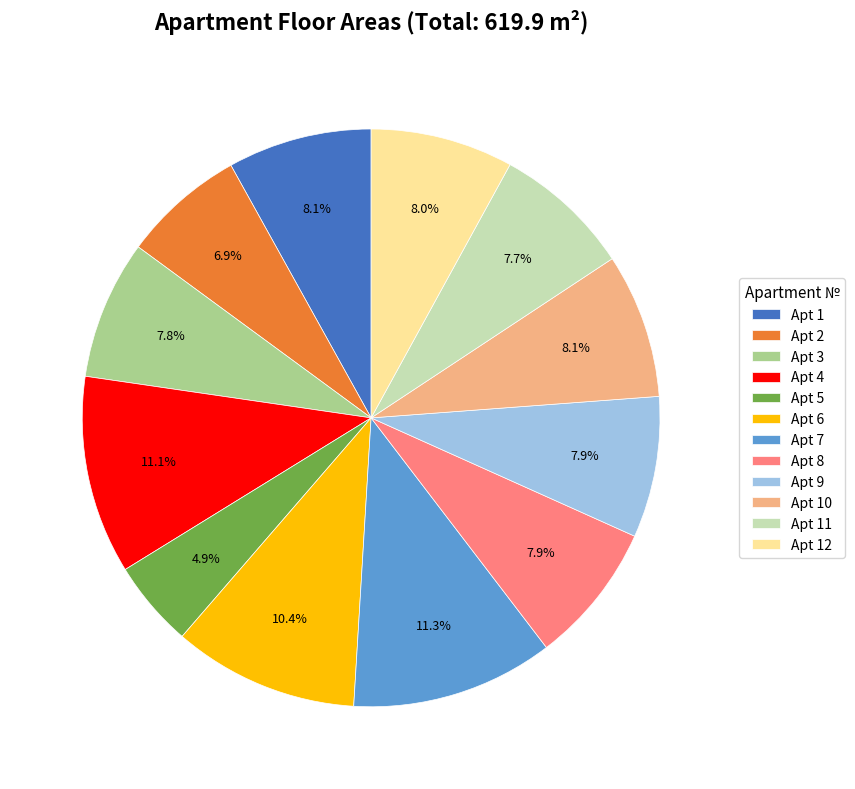

Approximately how many times larger is the value at Apt 10 compared to Apt 5?

1.7